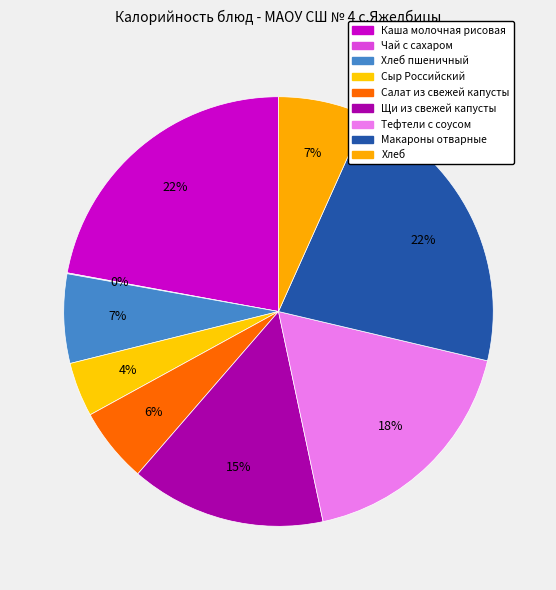

What percentage do Каша молочная рисовая and Тефтели с соусом together represent?

40.1%